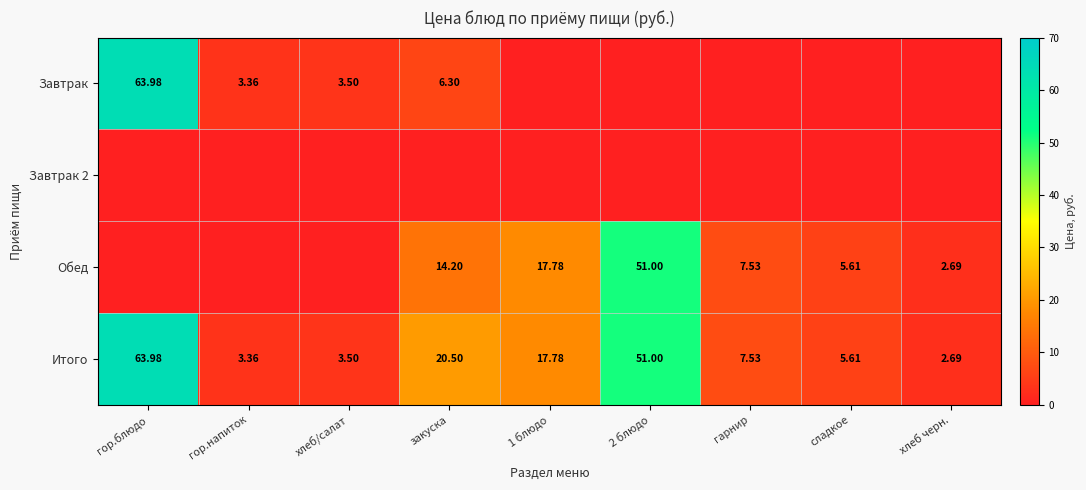

What is the difference between the maximum and minimum values in the Завтрак series?

64.0